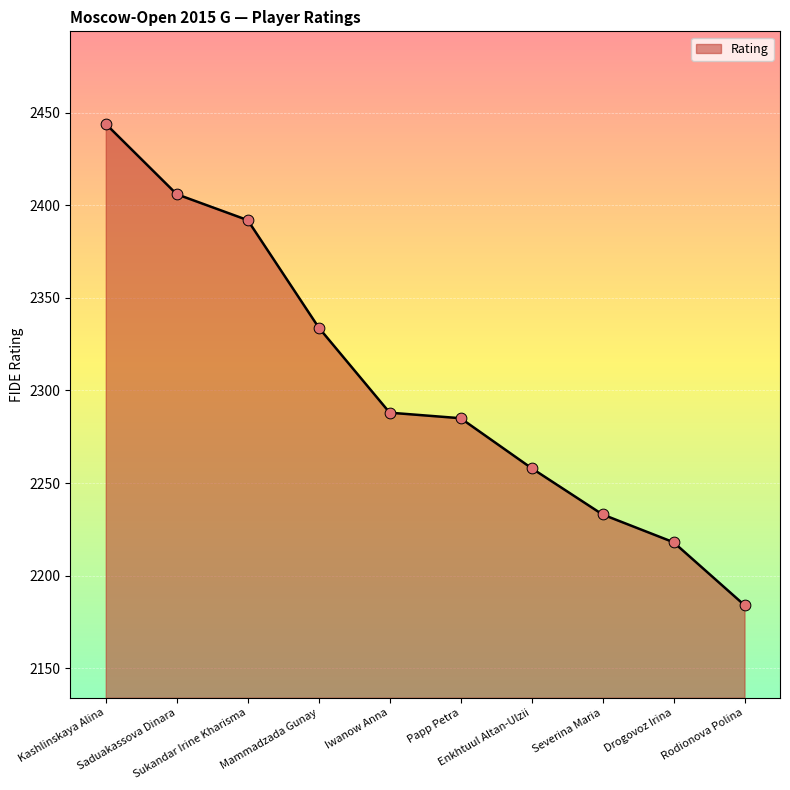

What is the change in value from Kashlinskaya Alina to Mammadzada Gunay?

-110